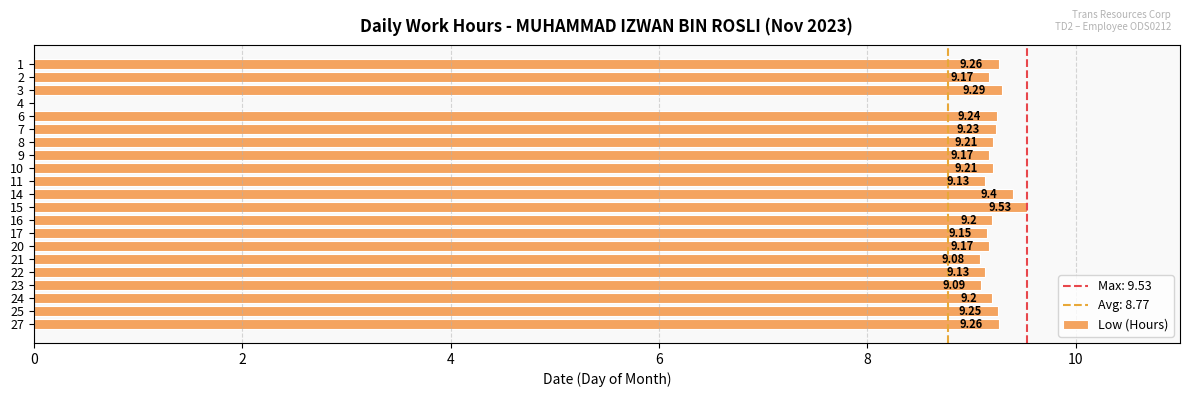

What is the sum of all values?

184.4